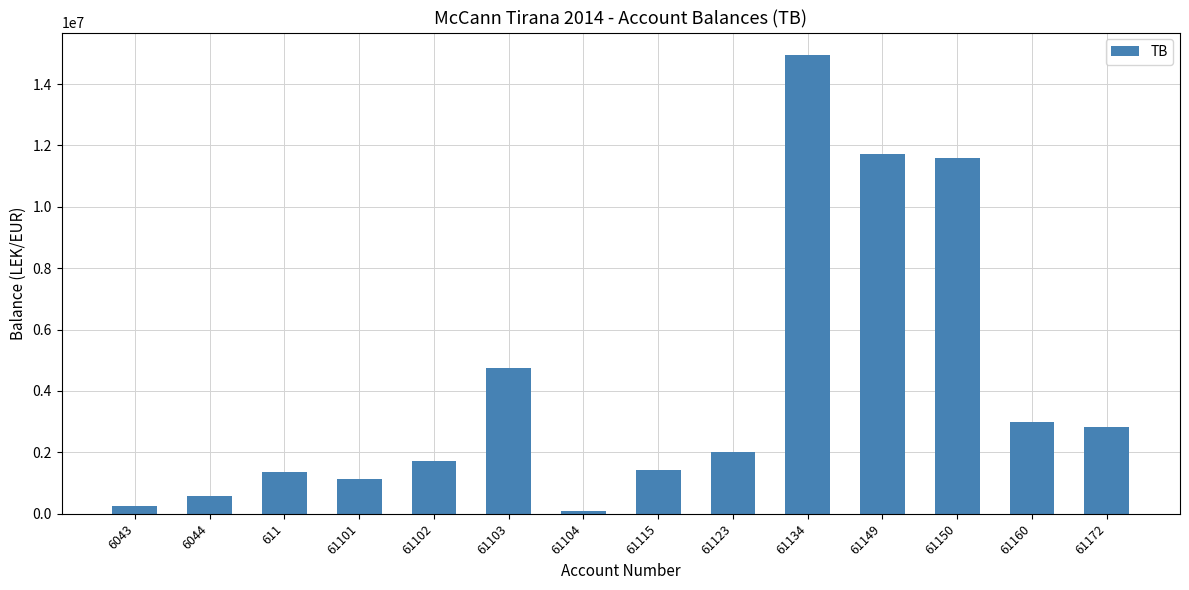

Does the chart contain stacked bars?

No